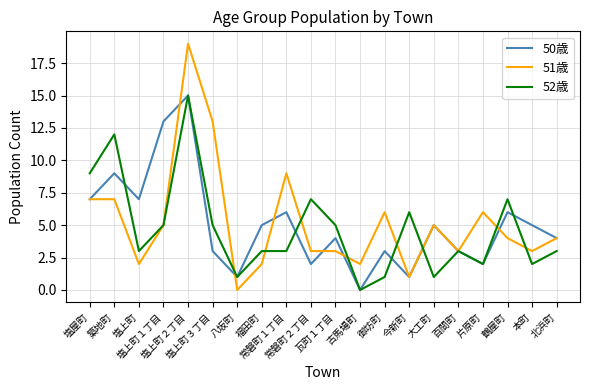

Which series has the largest range (max minus min)?

51歳